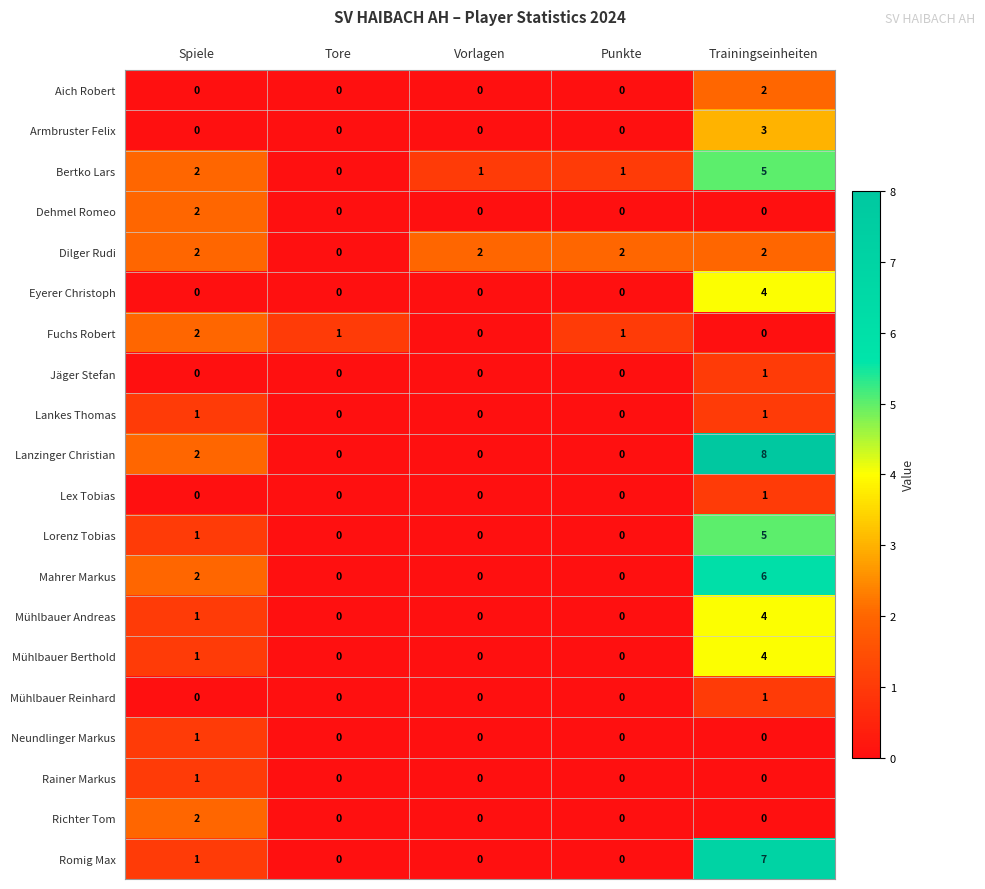

Is it true that Eyerer Christoph equals -3 at Punkte?

False